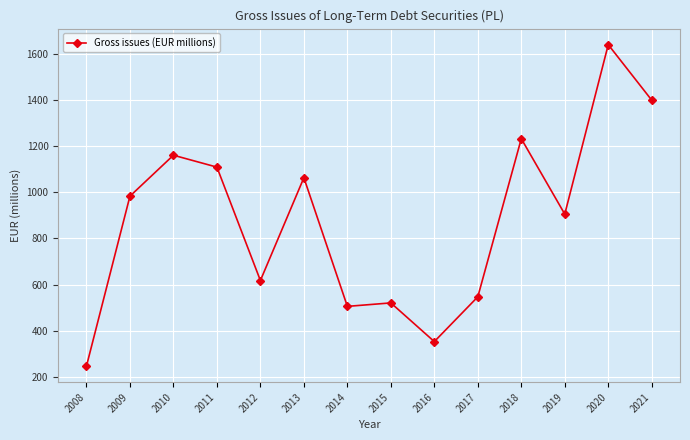

What is the smallest value displayed?

246.4